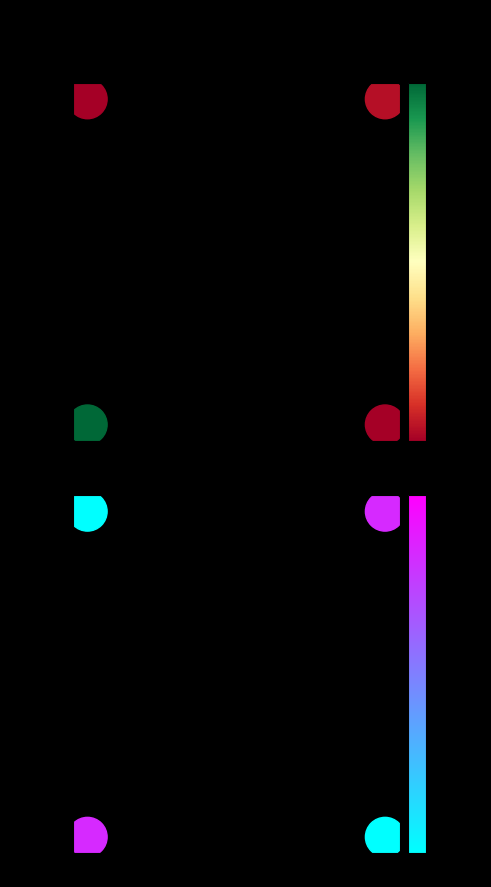

How many value values are between 0 and 1?

4